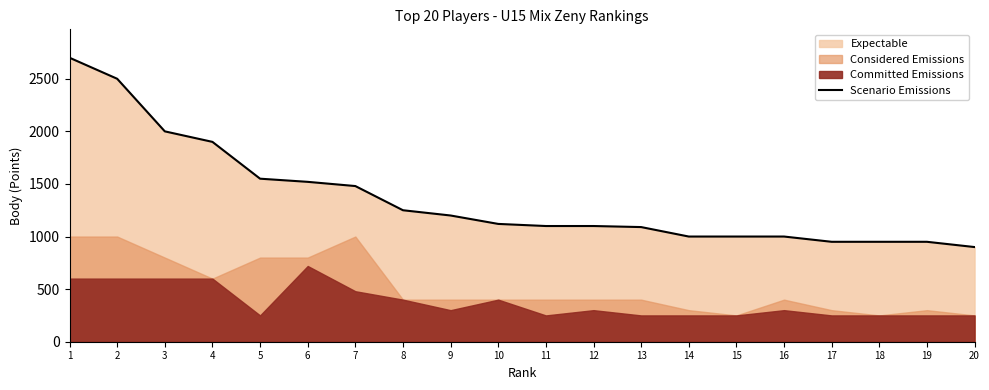

Where is the data nearest to the value 1800?

4